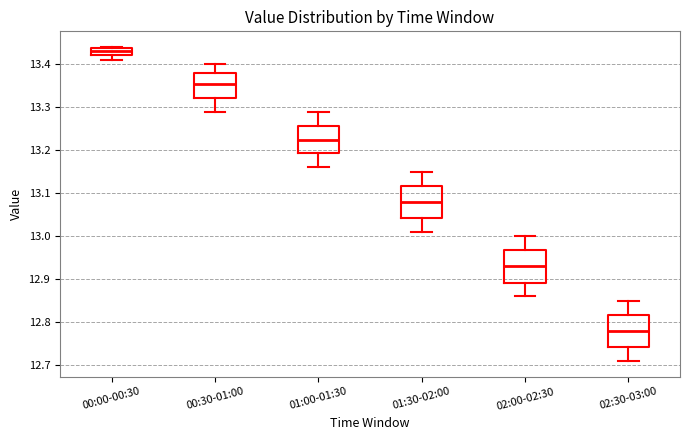

Where does the lower whisker of the box for 01:00-01:30 end on the y-axis? The values are not printed on the chart, so give them approximately, as read against the axis.

13.16